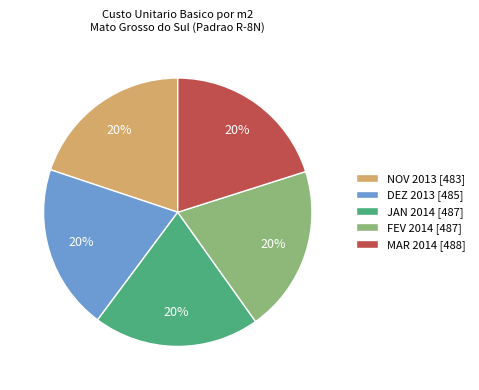

Is the sum of NOV 2013 [483] and FEV 2014 [487] greater than half?

No